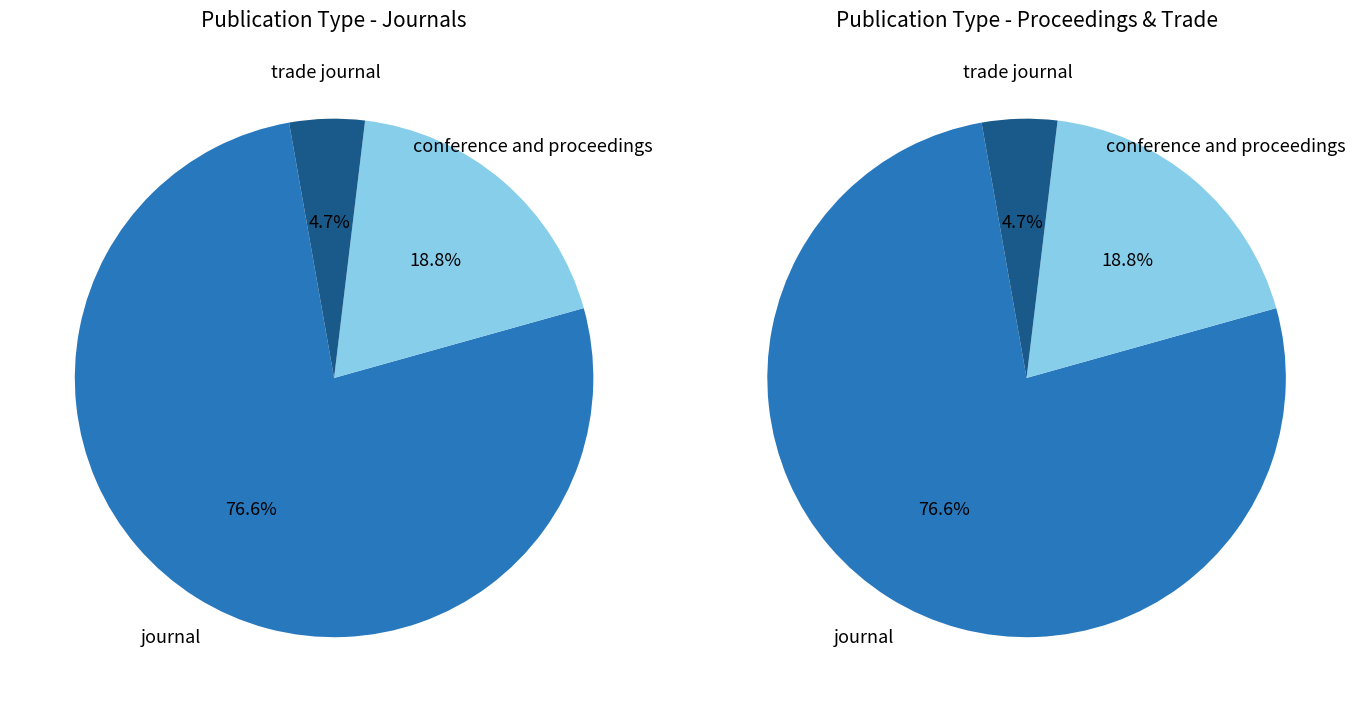

The conference and proceedings slice represents 19% of the pie. True or false?

True